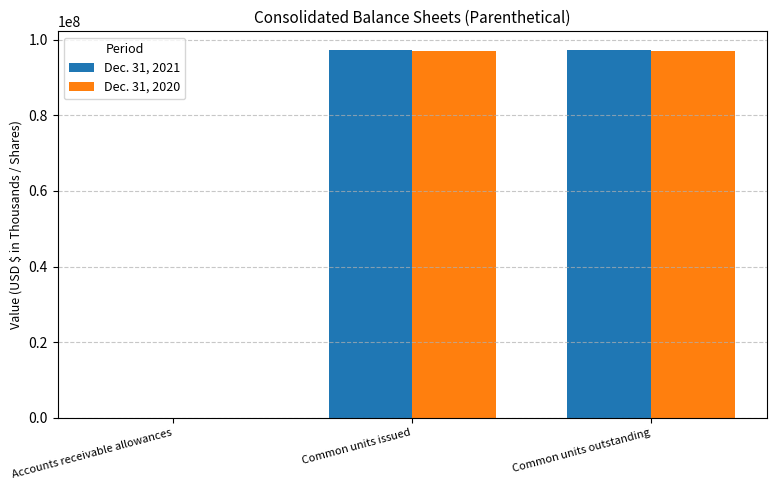

What is the total value across all series at Common units outstanding?

194307000